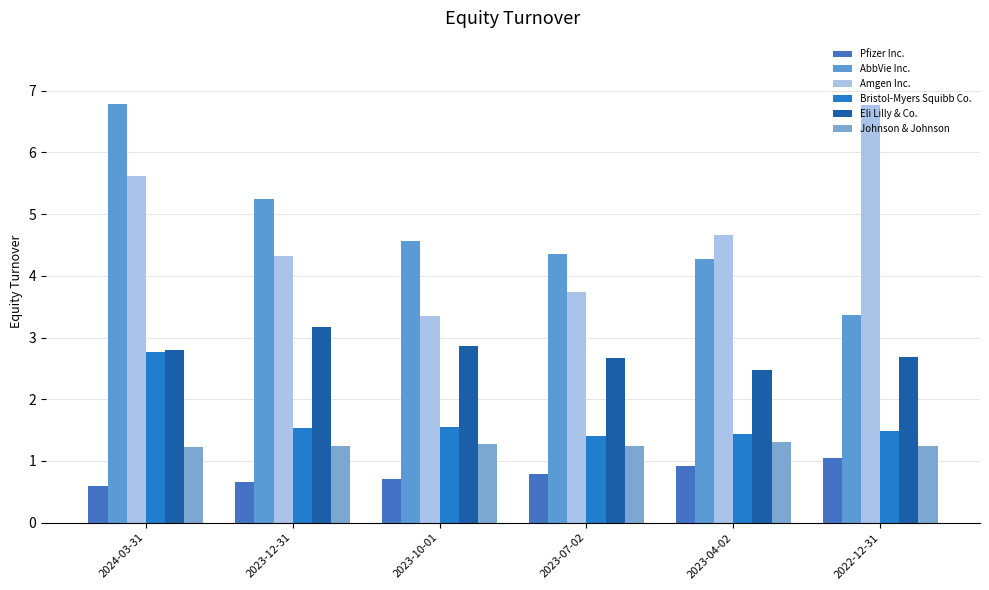

At which label does Pfizer Inc. reach its peak?

2022-12-31